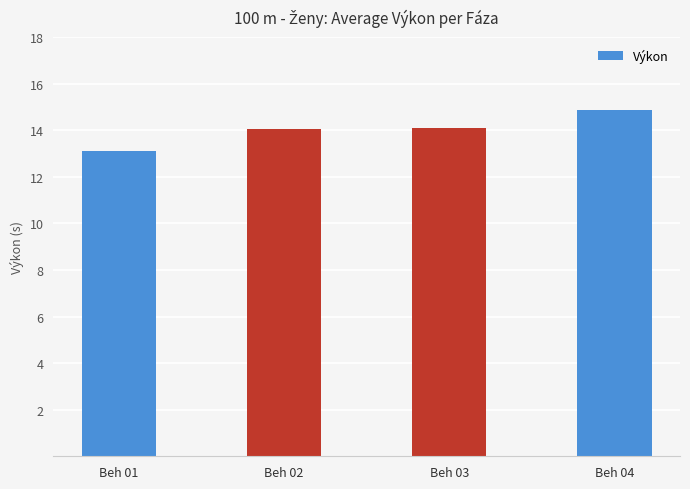

Read the value at Beh 01.

13.1